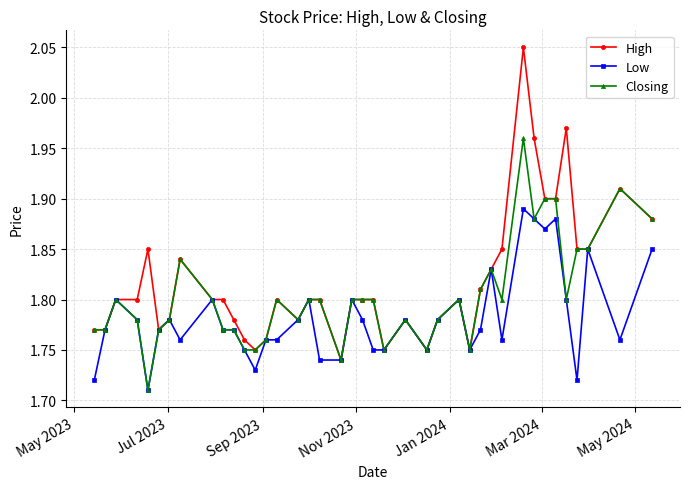

Which series has the largest total across all categories?

High